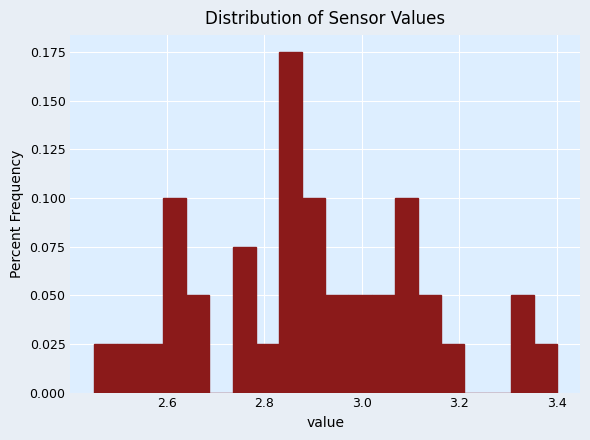

Around what value on the x-axis is the tallest bar? Give the approximate position of its centre, as read against the axis.

2.86